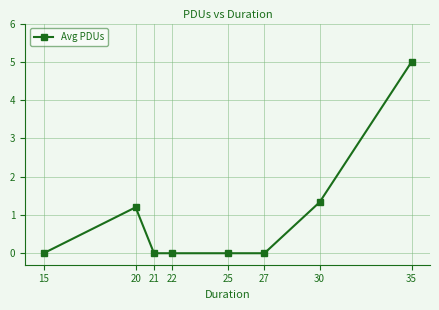

The chart shows a value of 0.0 at 27. True or false?

True